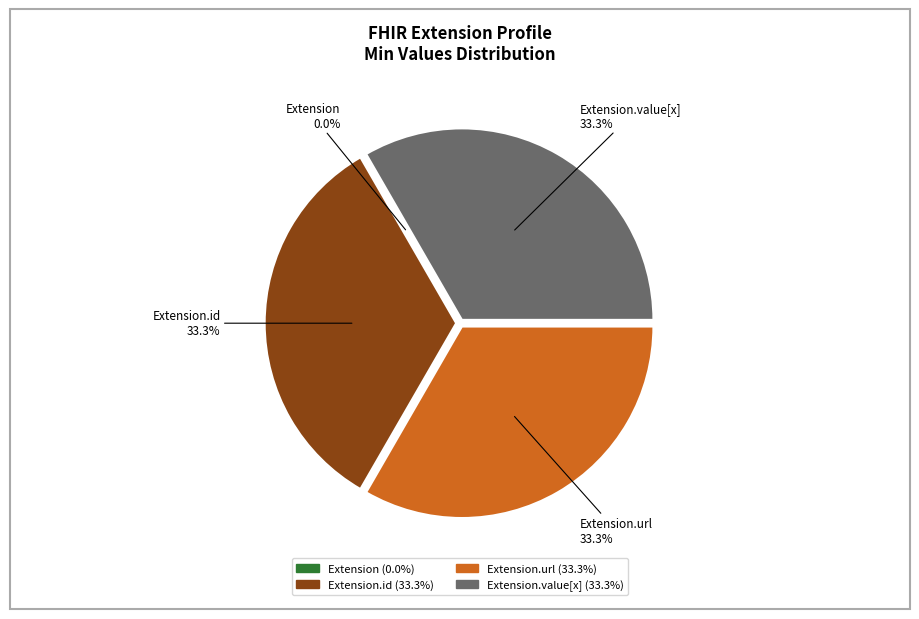

What is the smallest slice in the pie chart?

Extension